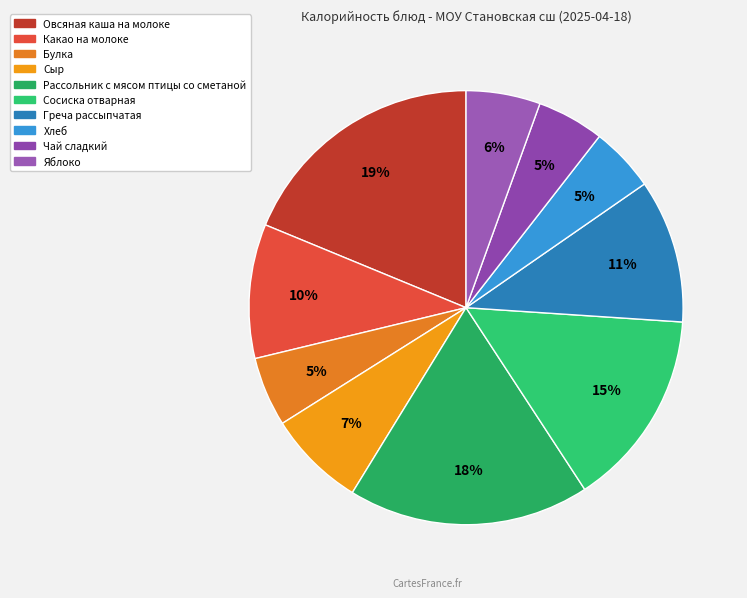

Is there a majority slice in this chart?

No